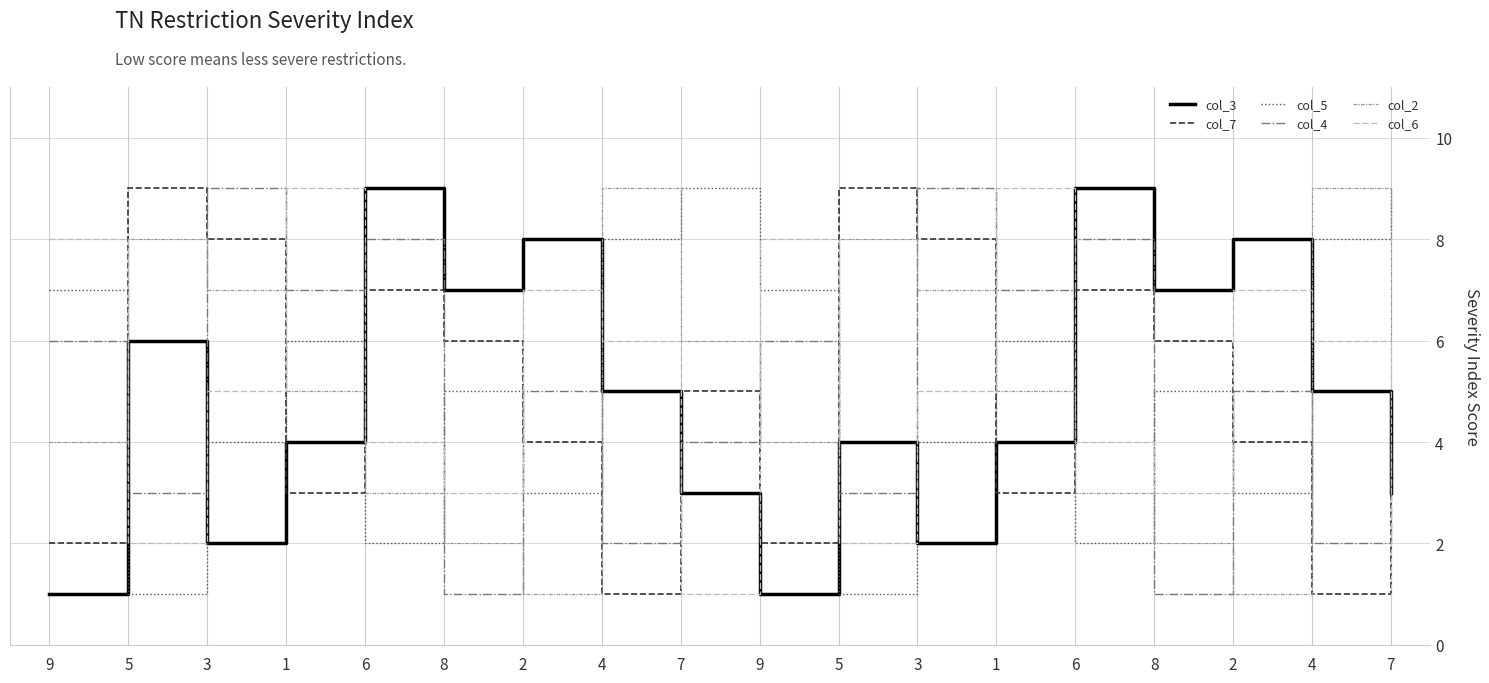

Which series has the widest spread of values?

col_3